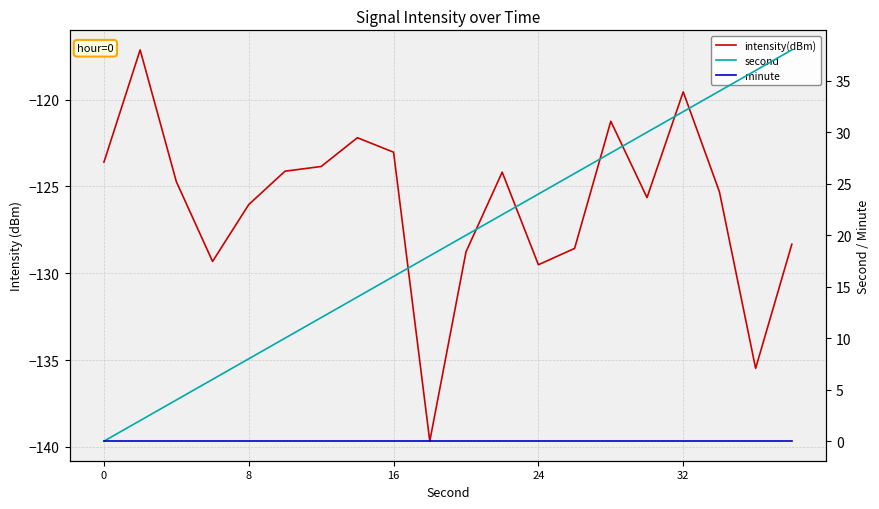

What value does the second series have at 5?

10.0